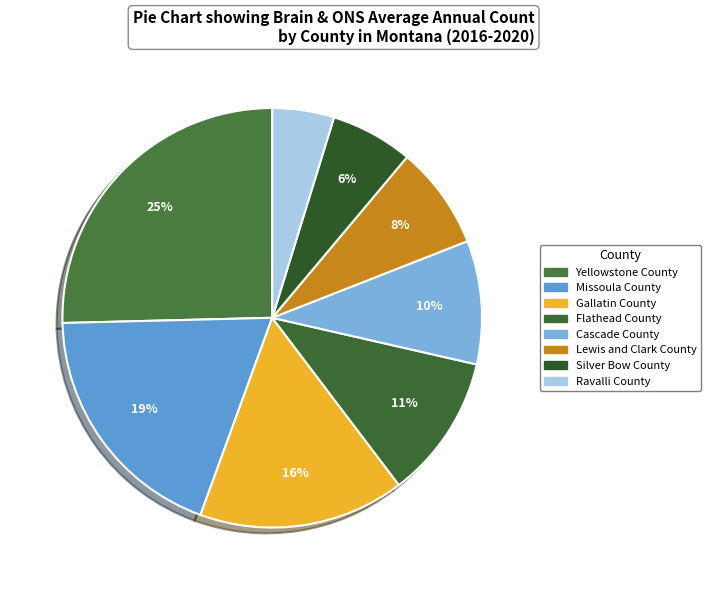

How many slices are in this pie chart?

8